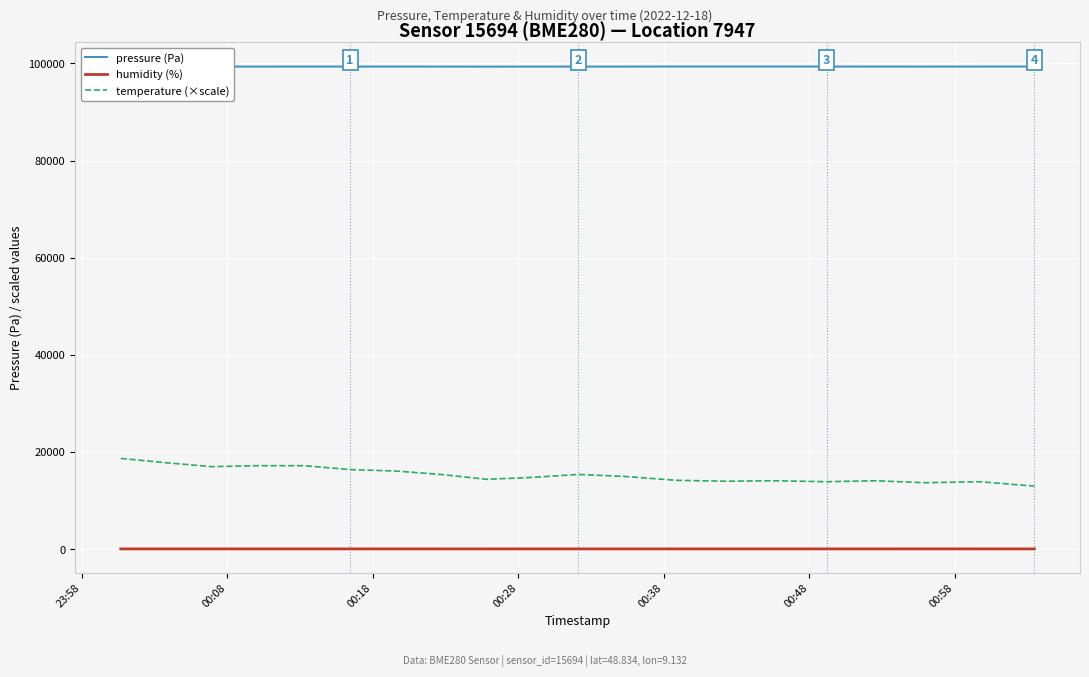

True or false: humidity (%) and temperature (×scale) intersect in this chart.

False